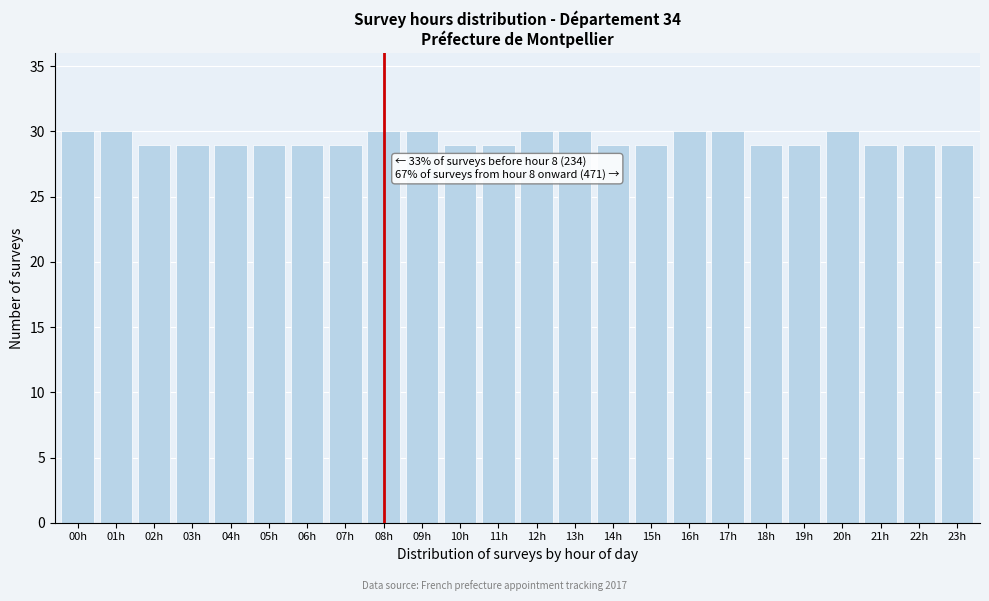

Reading left to right, extract all data points from this chart.

00h=30	01h=30	02h=29	03h=29	04h=29	05h=29	06h=29	07h=29	08h=30	09h=30	10h=29	11h=29	12h=30	13h=30	14h=29	15h=29	16h=30	17h=30	18h=29	19h=29	20h=30	21h=29	22h=29	23h=29